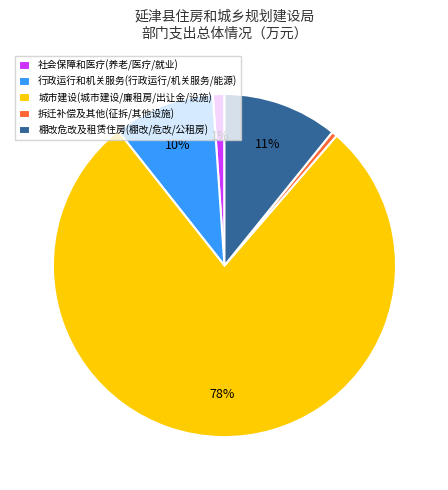

Which slice represents more than half of the pie?

城市建设(城市建设/廉租房/出让金/设施)